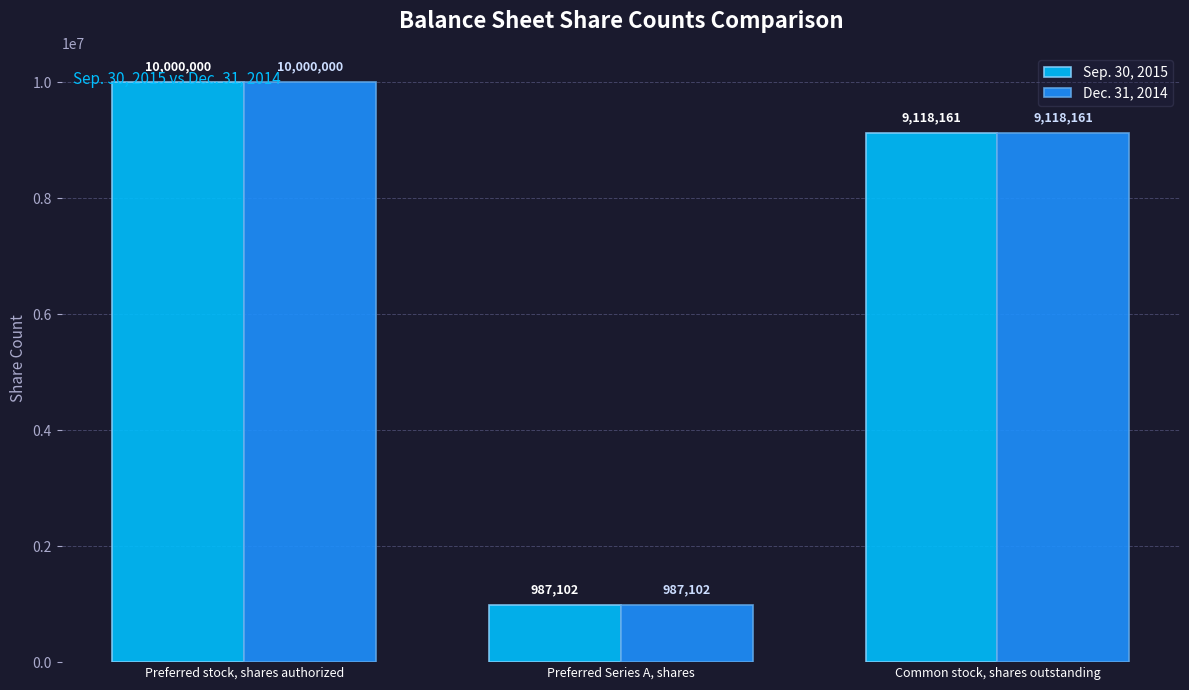

List the labels in order of Dec. 31, 2014 value, largest first.

Preferred stock, shares authorized, Common stock, shares outstanding, Preferred Series A, shares